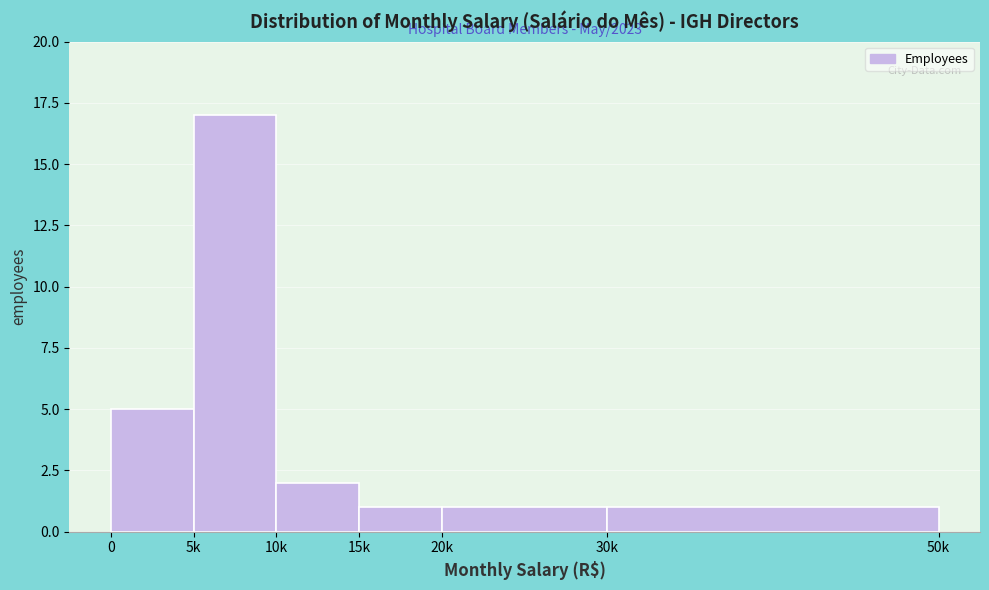

Reading left to right, what are all the values shown in this chart?

5	17	2	1	1	1